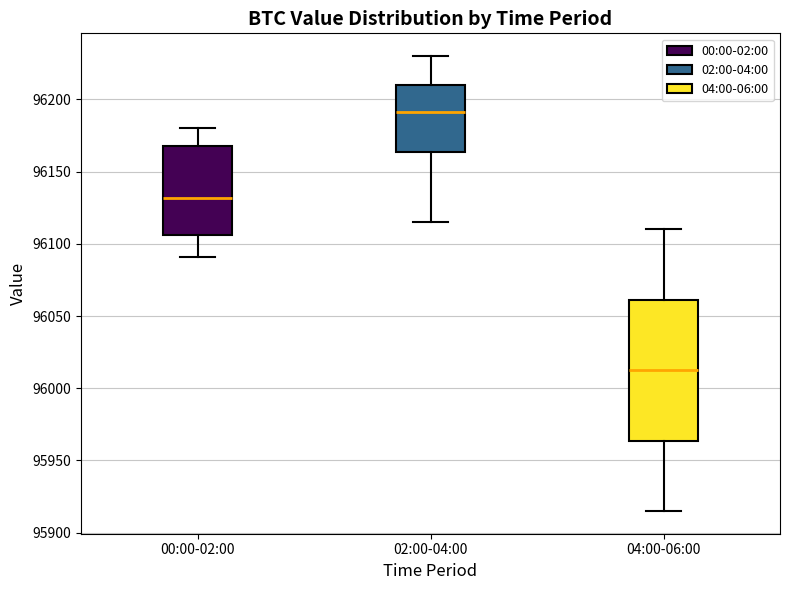

Which box is the tallest, from its lower edge to its upper edge?

04:00-06:00